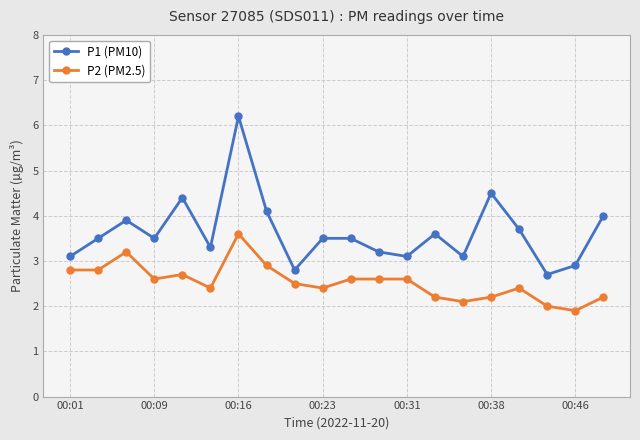

What is the minimum value for P2 (PM2.5)?

1.9